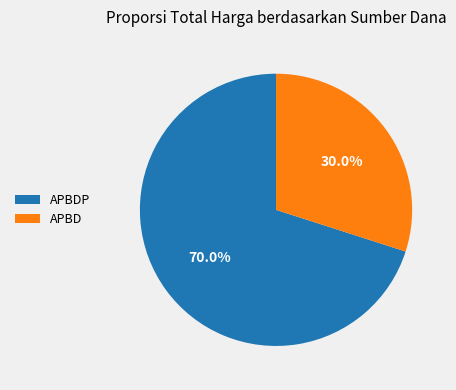

What percentage do APBDP and APBD together represent?

100.0%